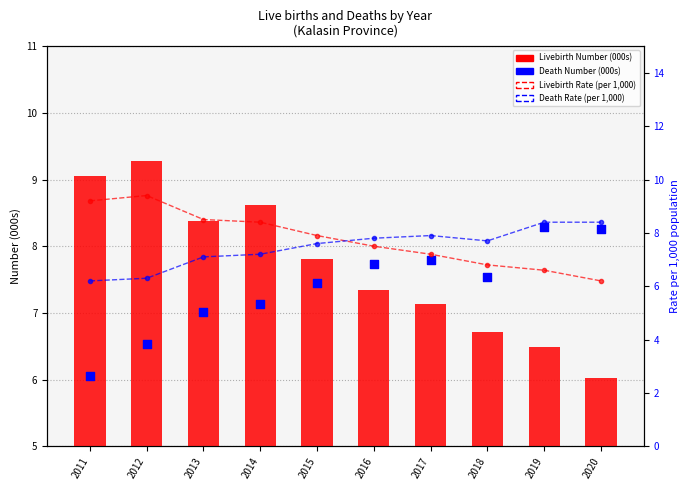

Which series reaches the maximum Y coordinate?

Livebirth Rate